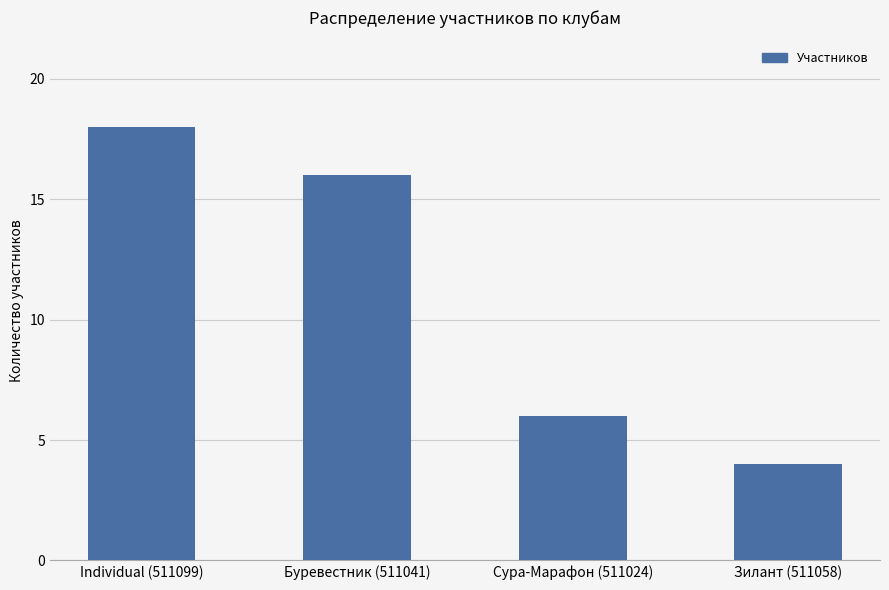

Approximately how many times larger is the value at Сура-Марафон (511024) compared to Буревестник (511041)?

0.4